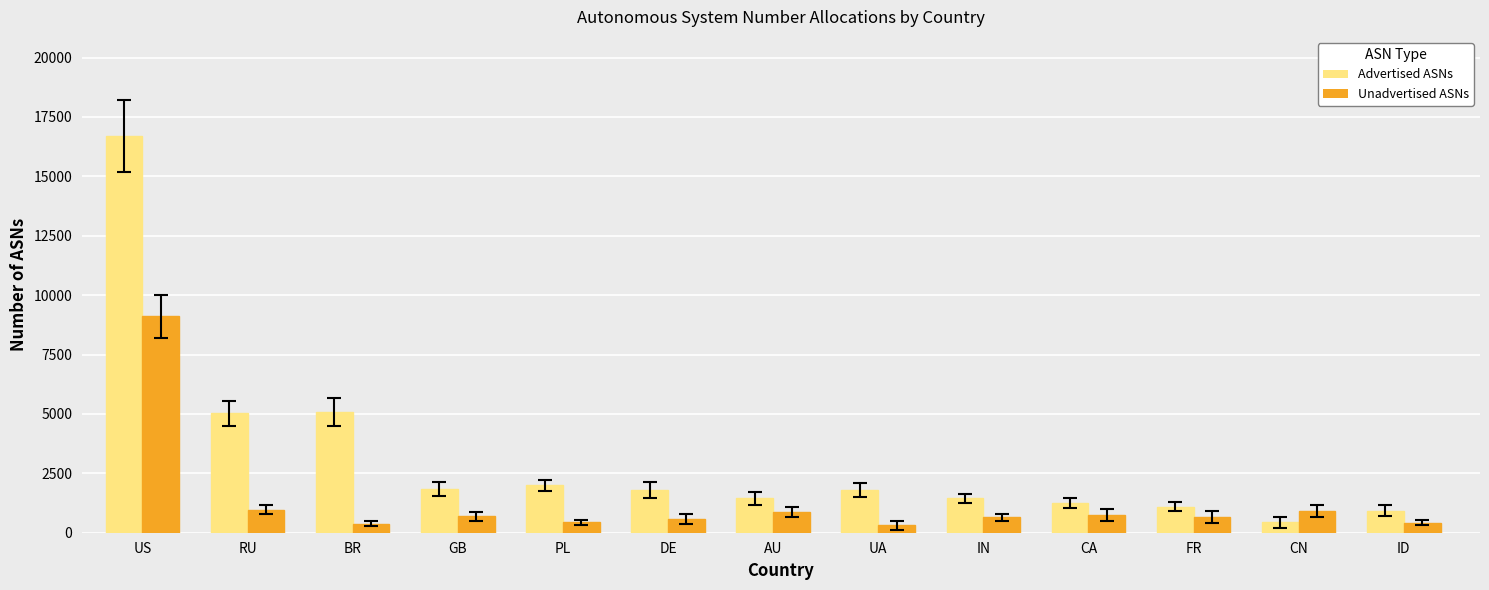

What is the value of the Unadvertised ASNs bar at the 5th from the left?

436